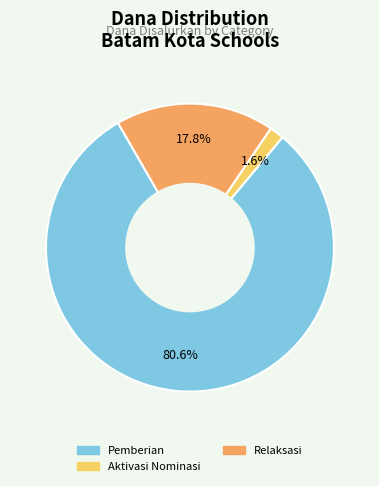

How many segments does this pie chart have?

3